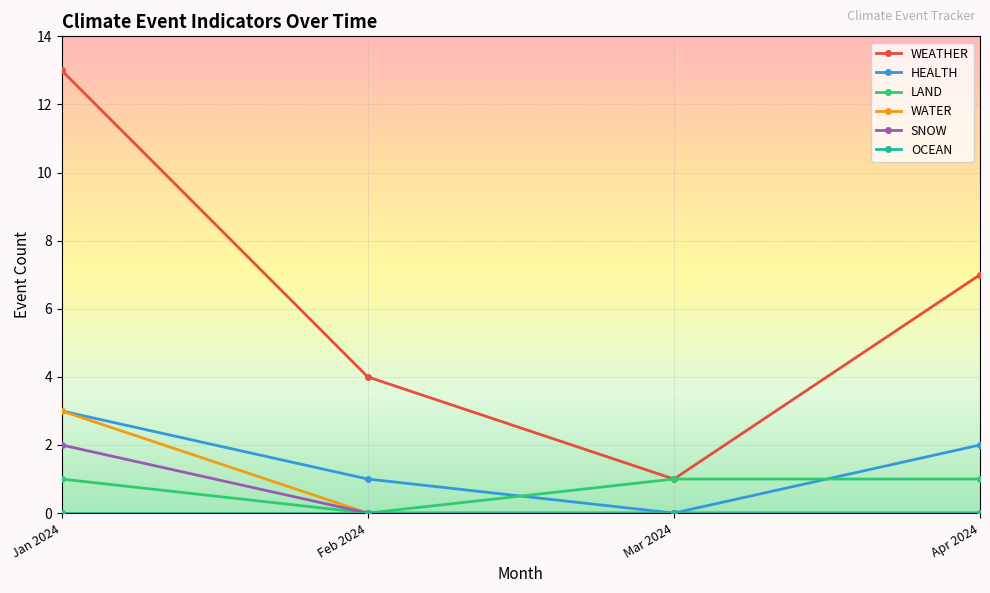

How many interior local valleys does the WEATHER series have?

1